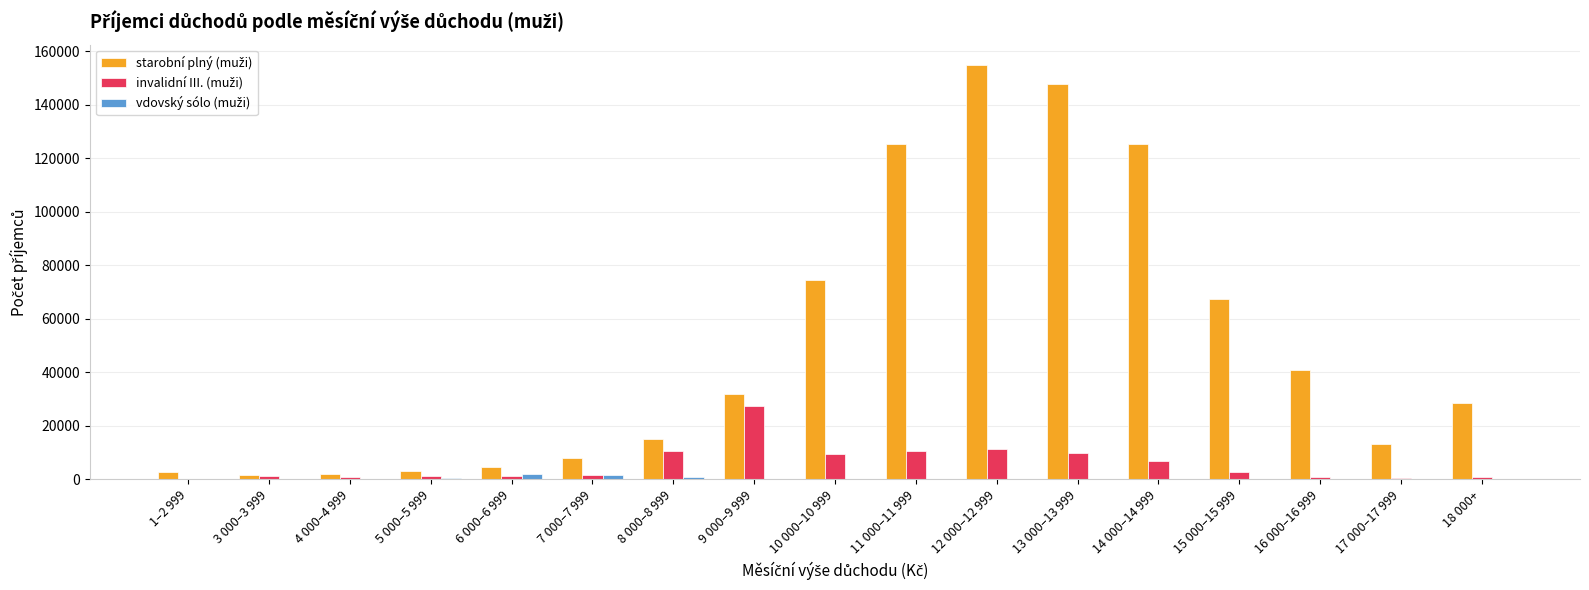

What is the maximum value shown in the chart?

154715